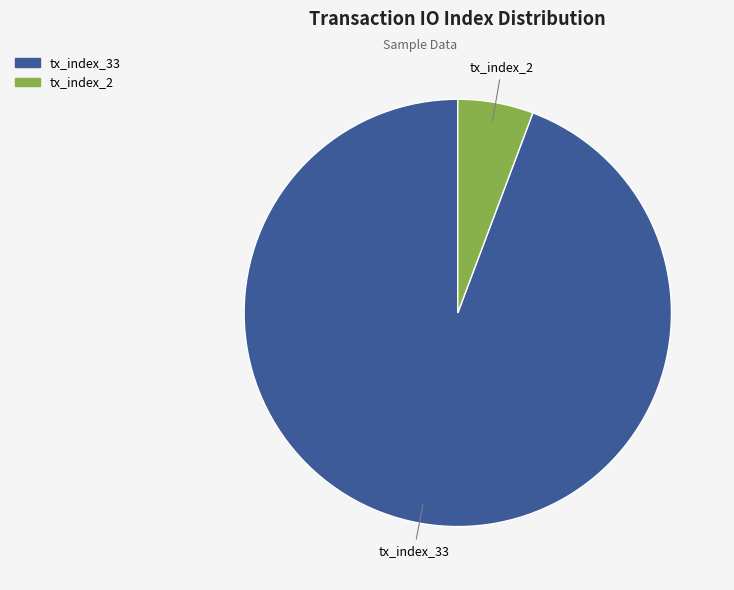

Rank the categories by value from lowest to highest.

tx_index_2, tx_index_33